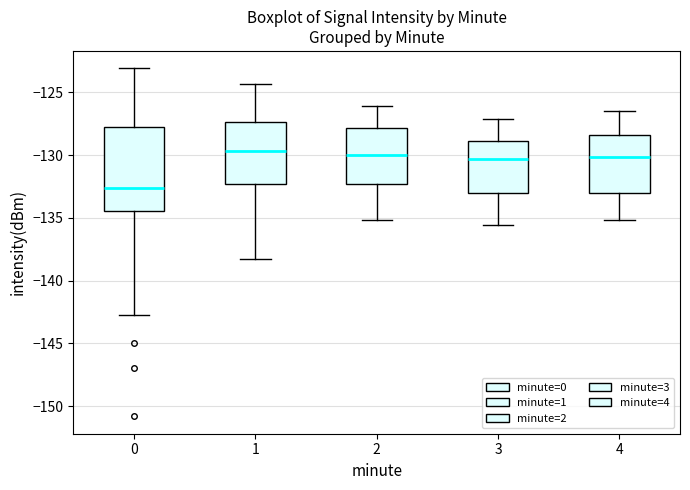

Which box is the tallest, from its lower edge to its upper edge?

0